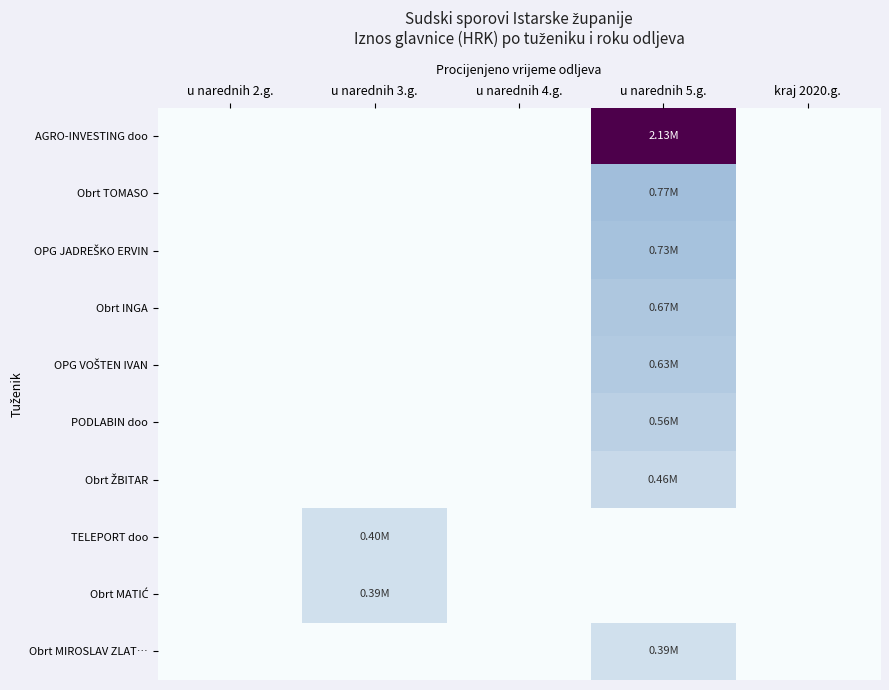

How many distinct data groups are displayed?

10